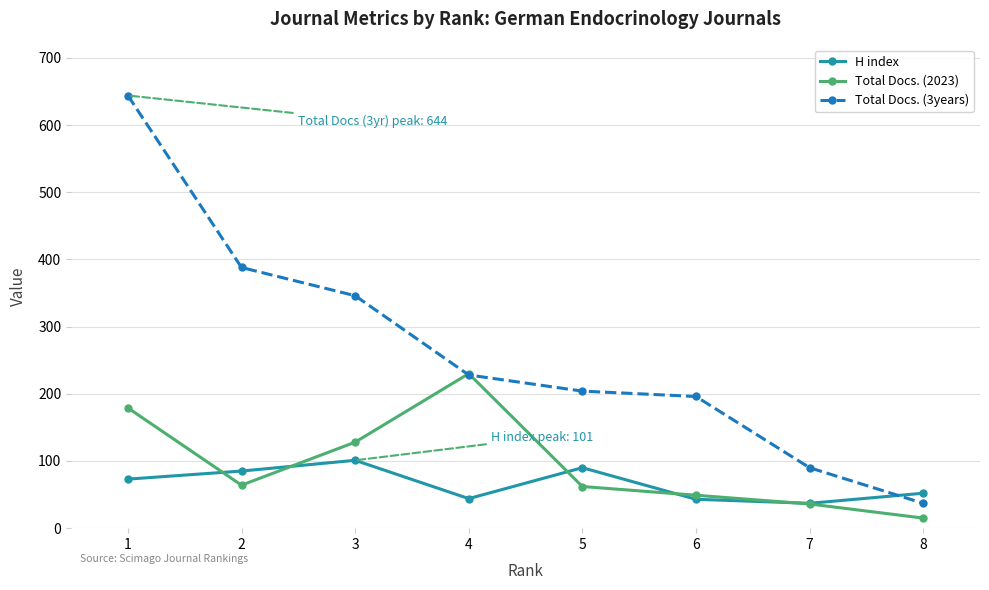

What is the difference between the maximum and minimum values in the Total Docs. (3years) series?

607